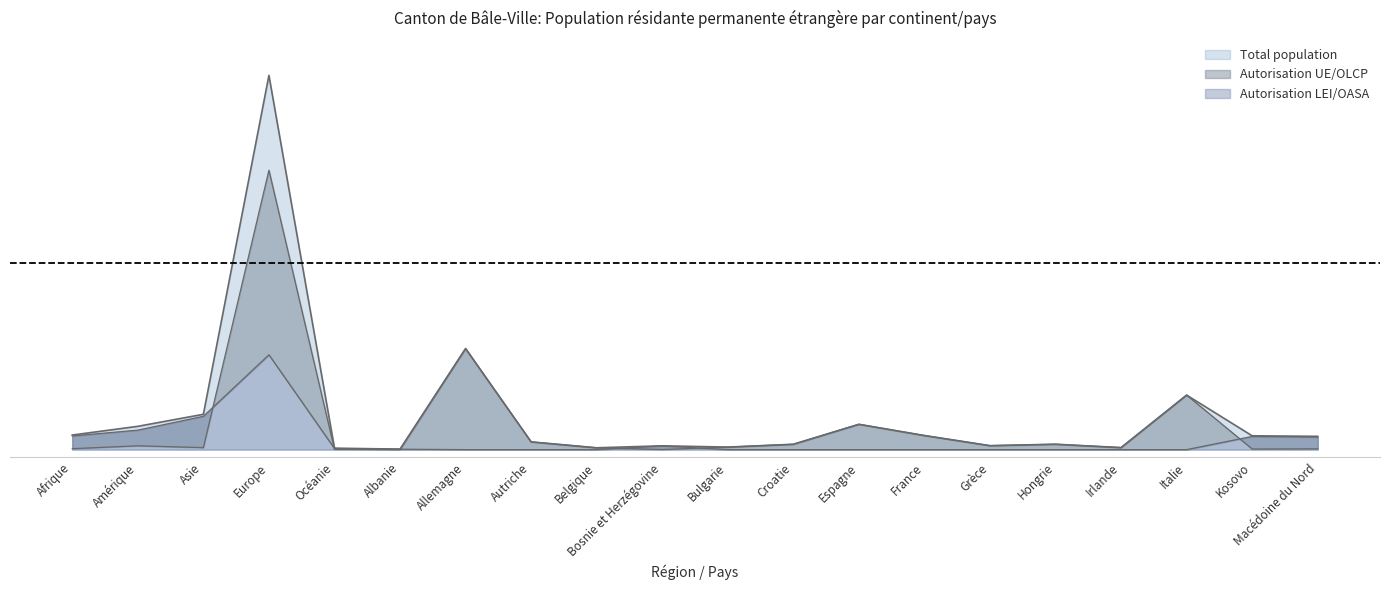

Which has a higher value, Croatie or Kosovo?

Kosovo